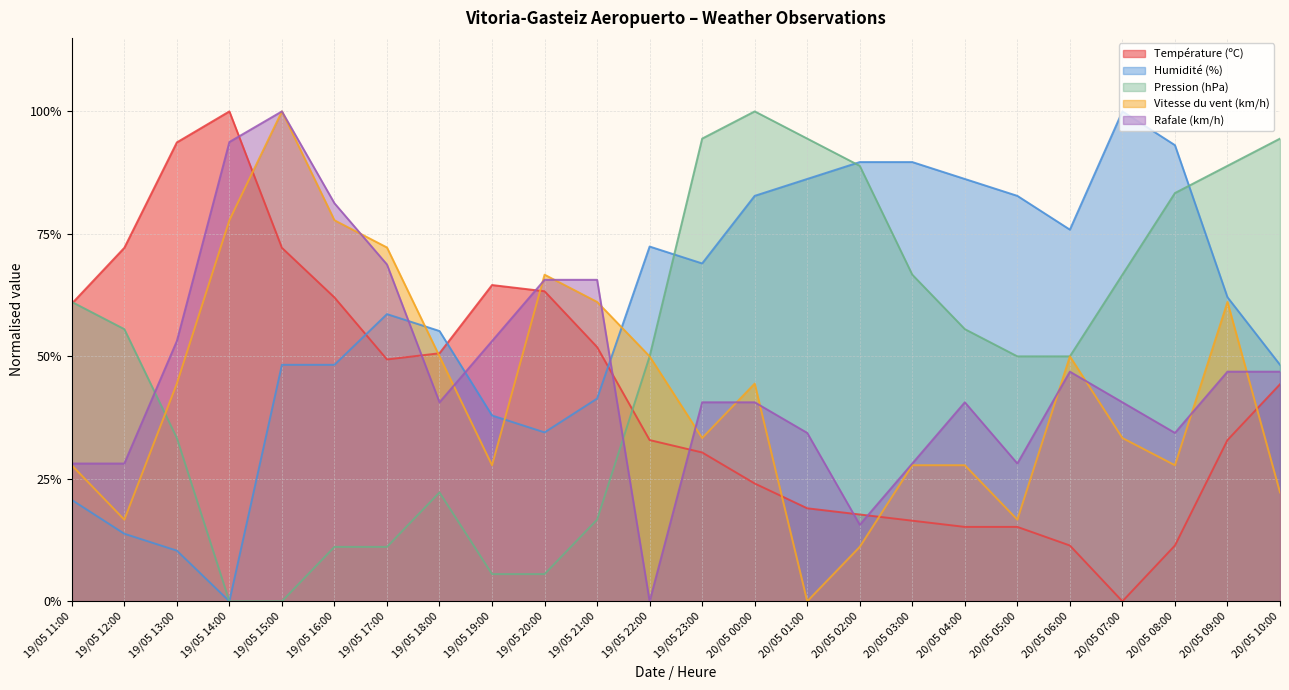

What is the greatest value displayed?

1.0